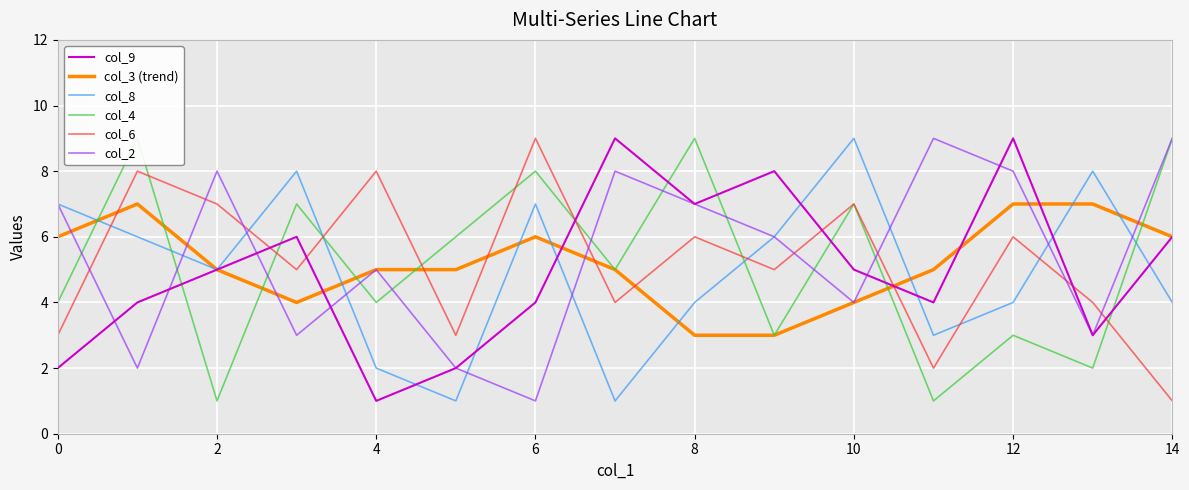

Is it true that col_6 equals 6 at 8?

True